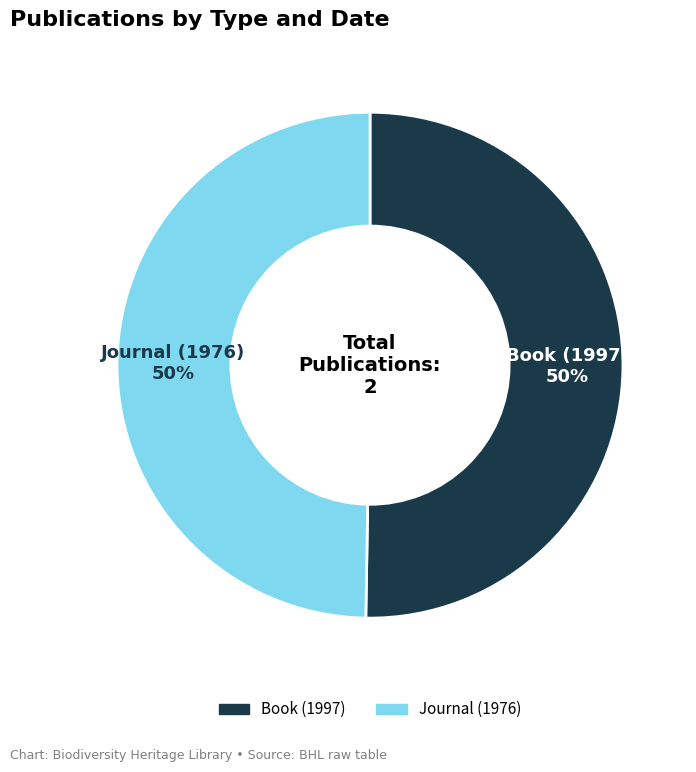

To the nearest percent, what is the average slice percentage?

50%